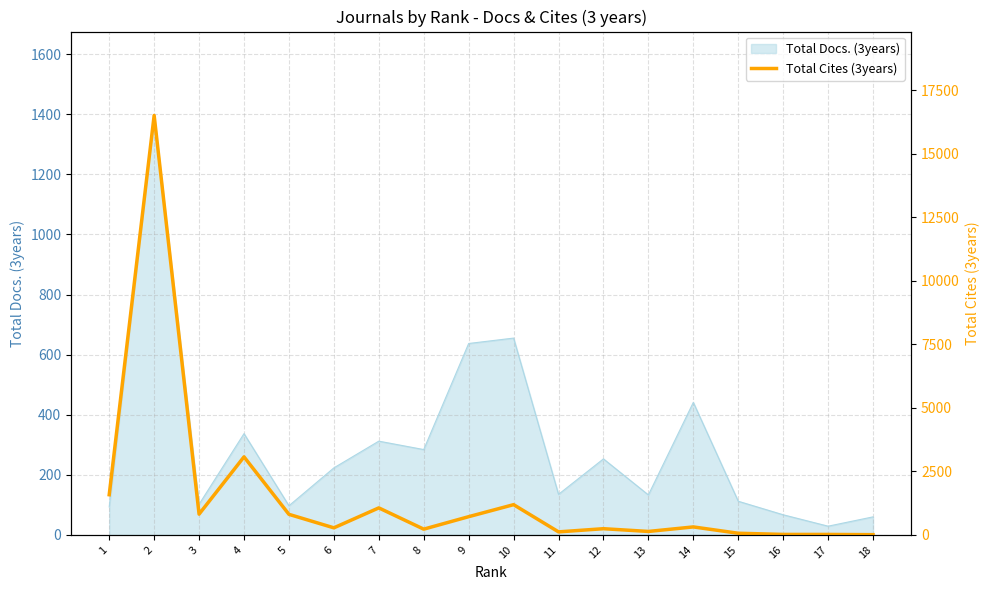

The value of Total Docs. (3years) at 6 is 223. True or false?

True